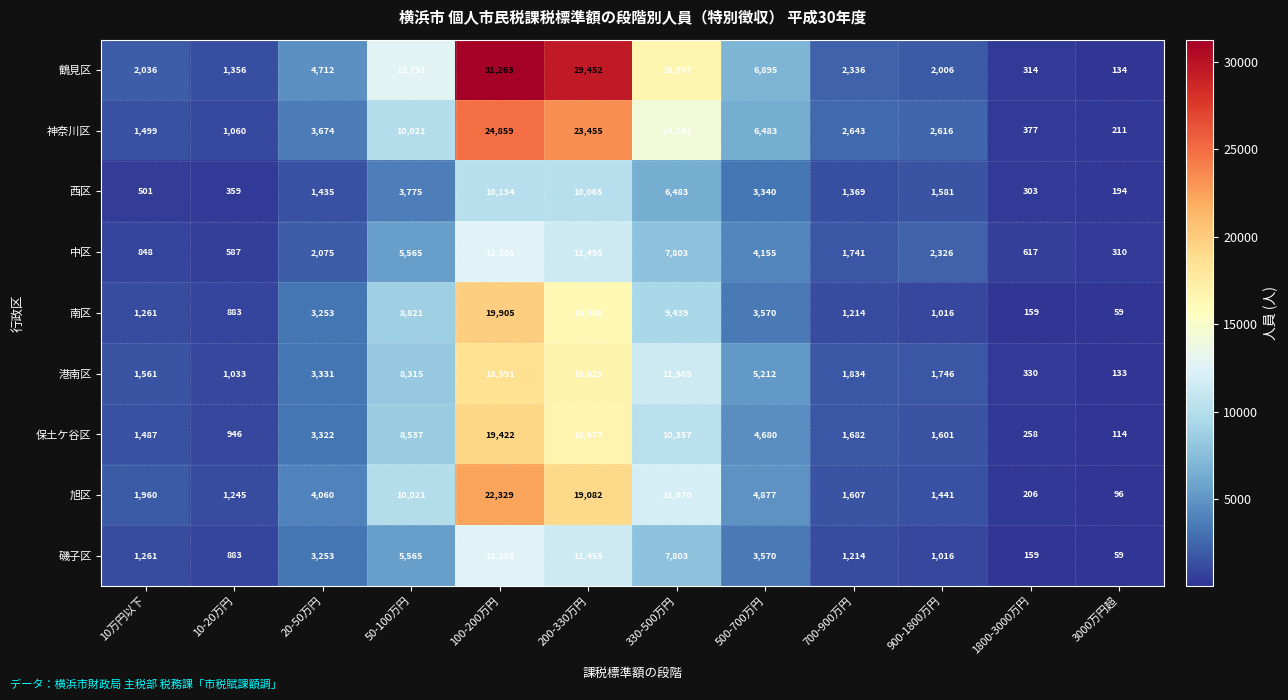

Which series has the largest range (max minus min)?

鶴見区